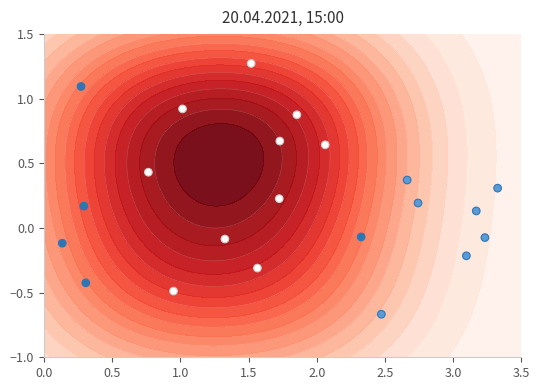

How many categories are shown in the chart?

22